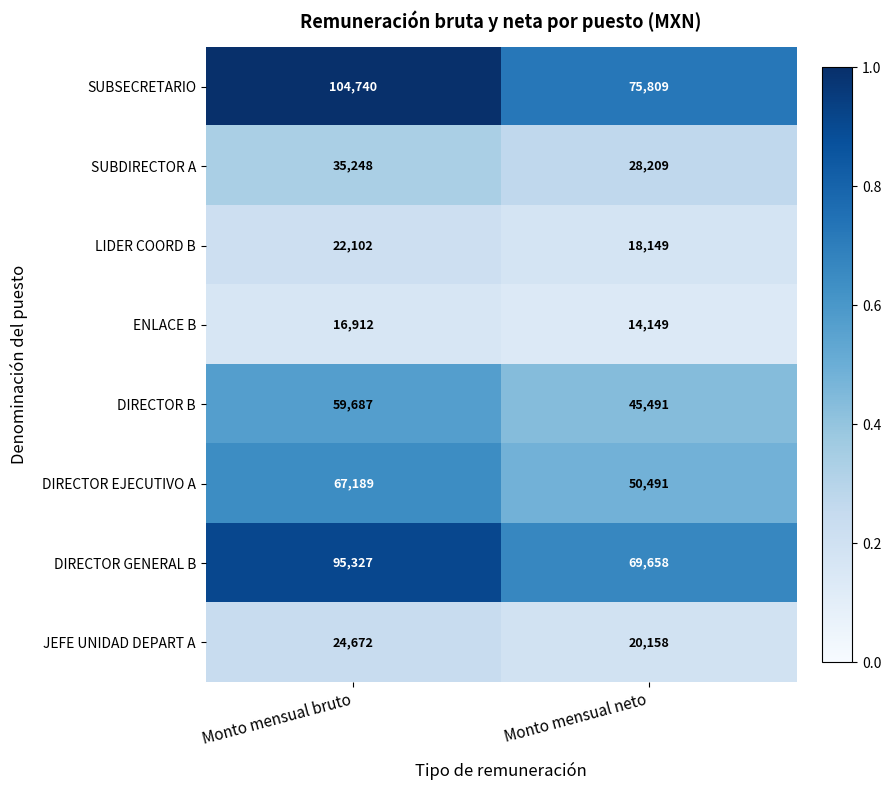

At which category is the sum across all series the highest?

Monto mensual bruto